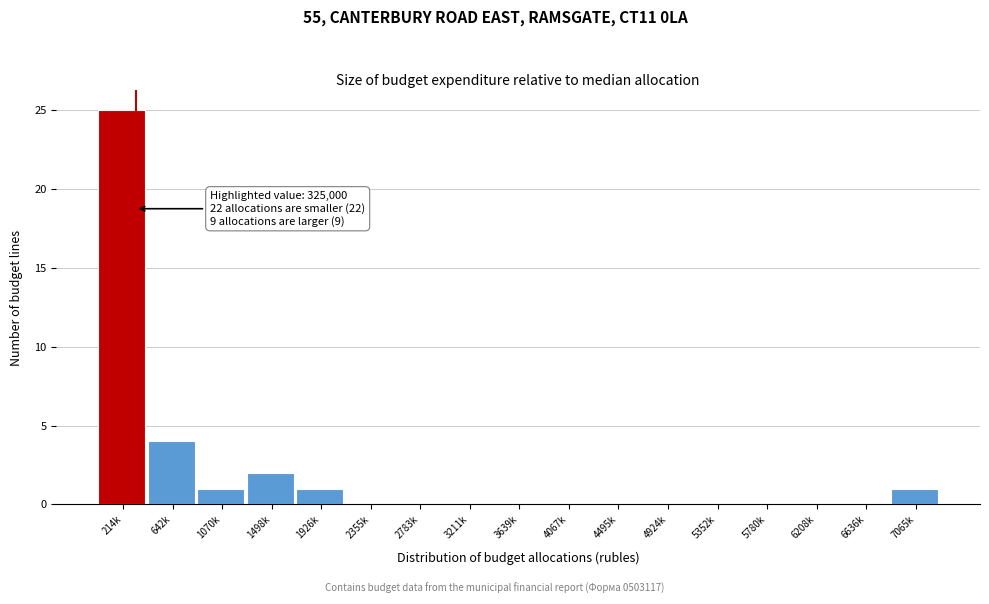

Reading left to right, list all the values displayed in this chart.

214k=25	642k=4	1070k=1	1498k=2	1926k=1	2355k=0	2783k=0	3211k=0	3639k=0	4067k=0	4495k=0	4924k=0	5352k=0	5780k=0	6208k=0	6636k=0	7065k=1